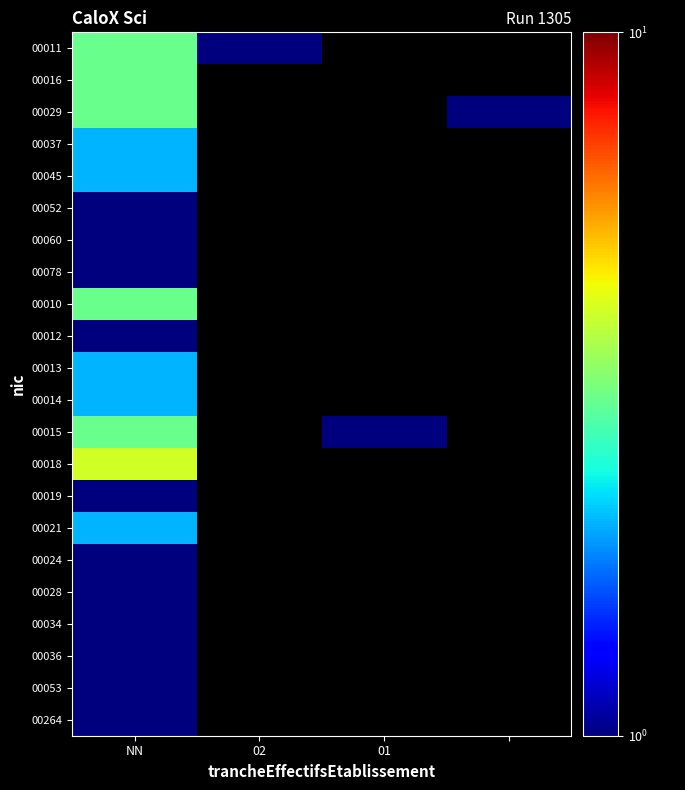

Which has a higher value, 3 or 01?

01